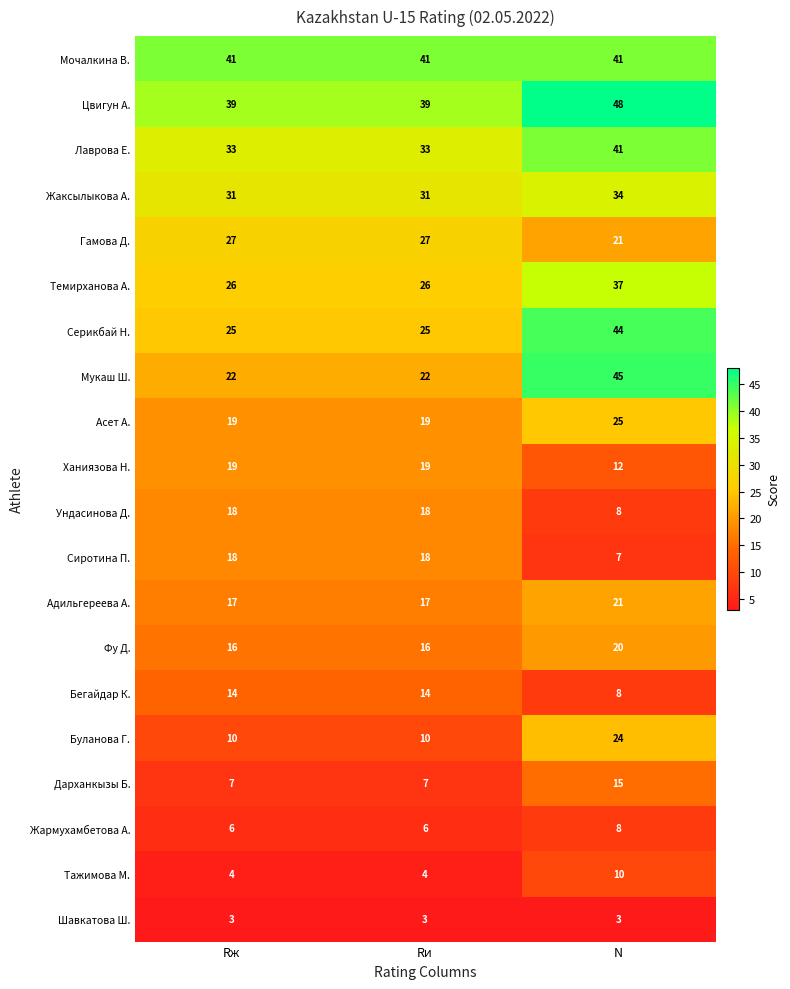

At which category does the chart reach its peak across all series?

N